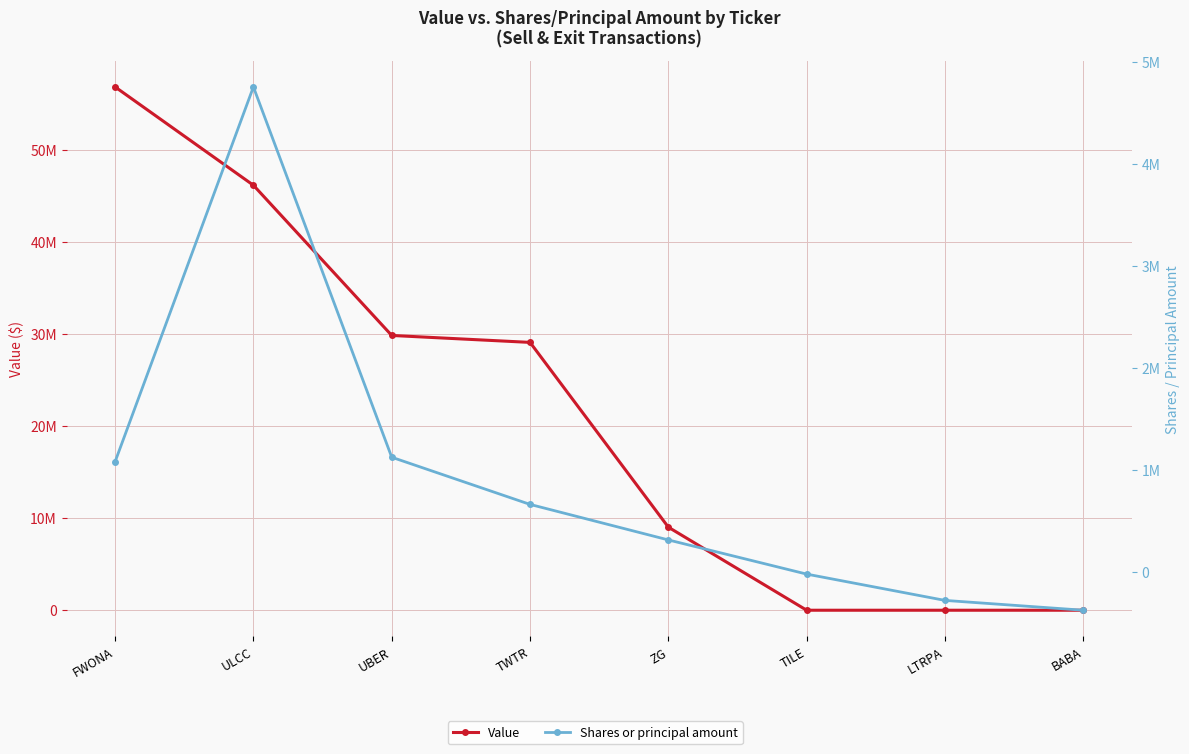

Which series has the largest total across all categories?

Value